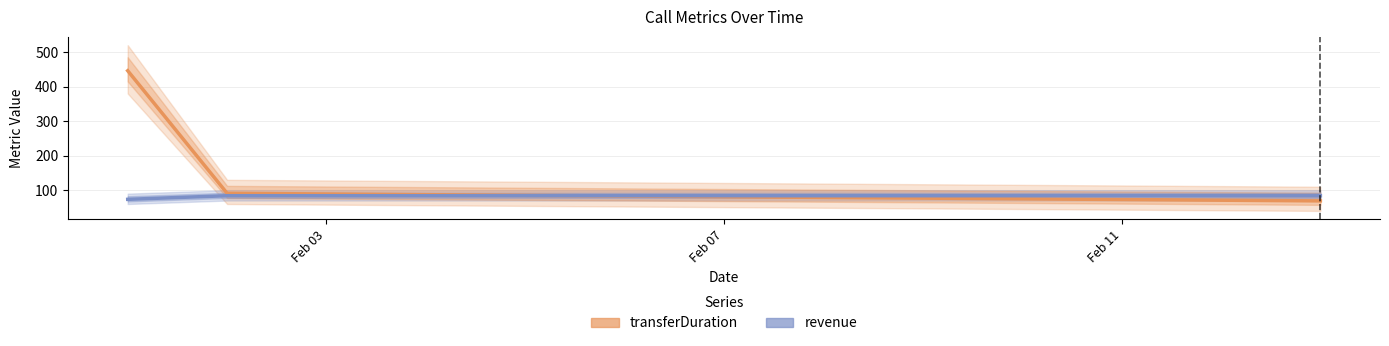

Which series has the widest spread of values?

transferDuration